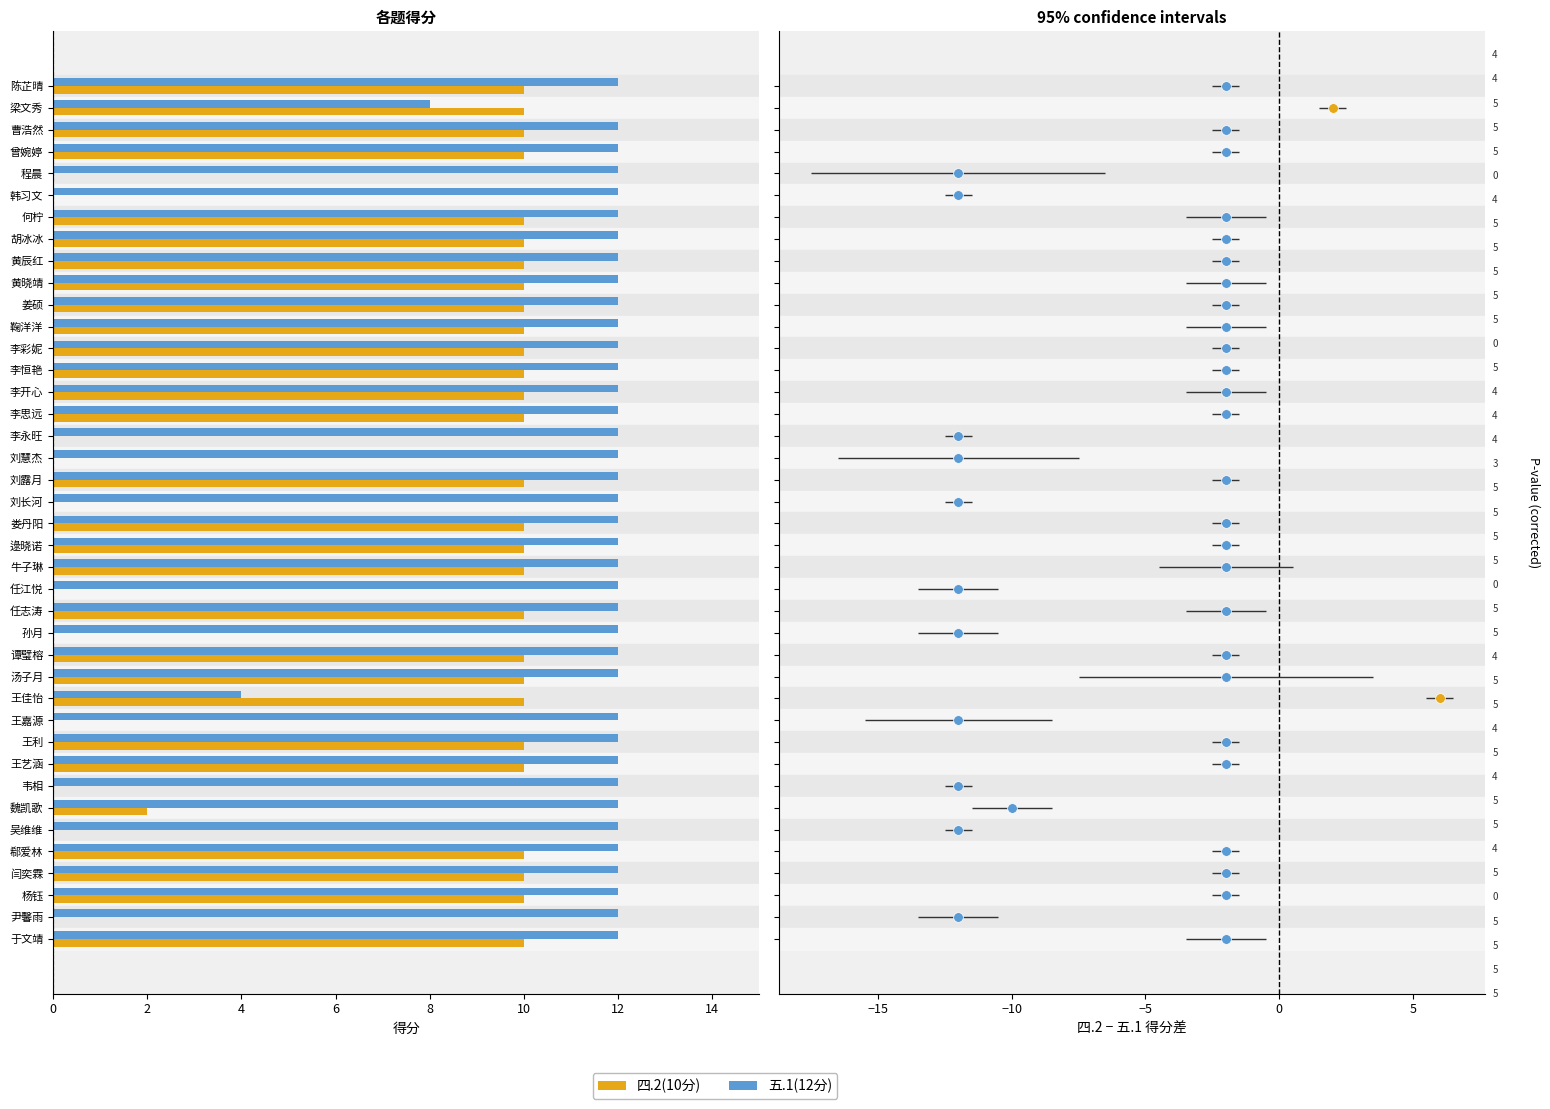

Is the value of 五.1(12分) at 李开心 greater than the value of 四.2(10分) at 李开心?

Yes